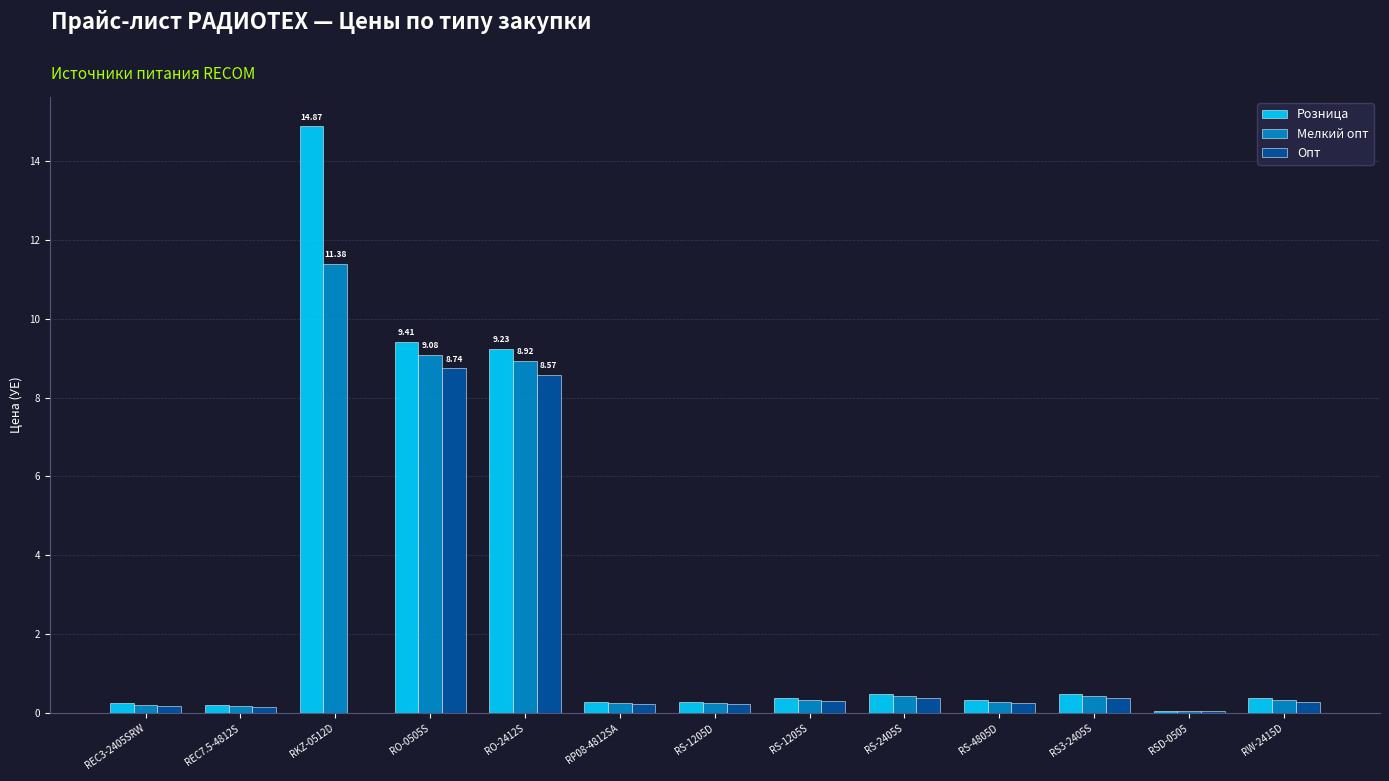

What is the total value across all series at RO-2412S?

26.7